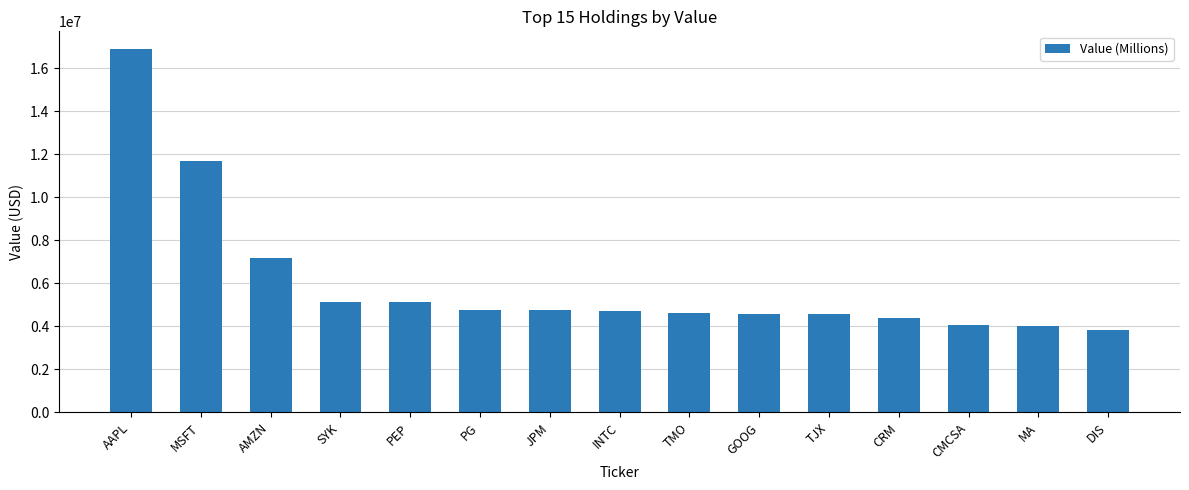

What is the minimum value shown in the chart?

3820000